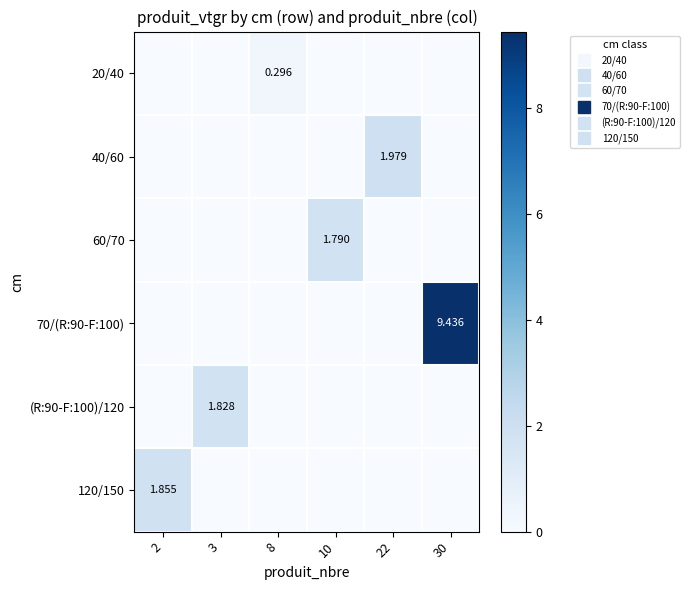

Between 2 and 10, which series saw the biggest shift?

120/150